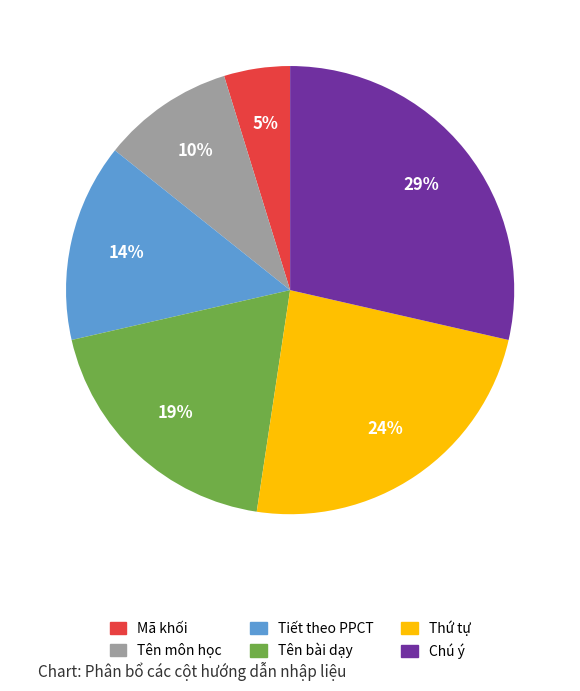

How many slices are in this pie chart?

6